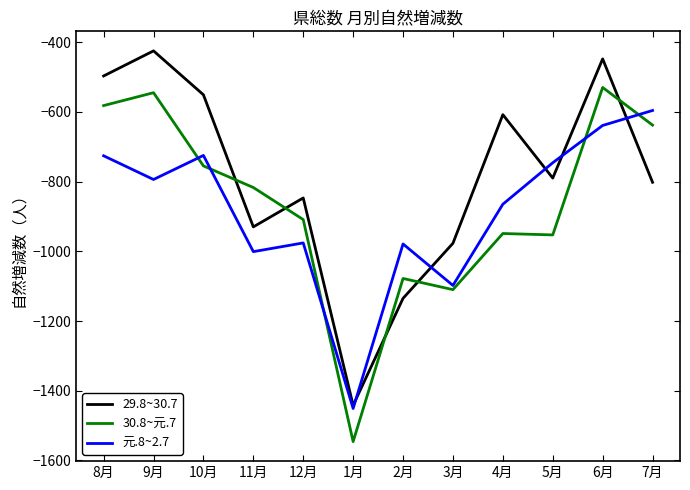

Which label corresponds to the smallest value in the chart?

1月